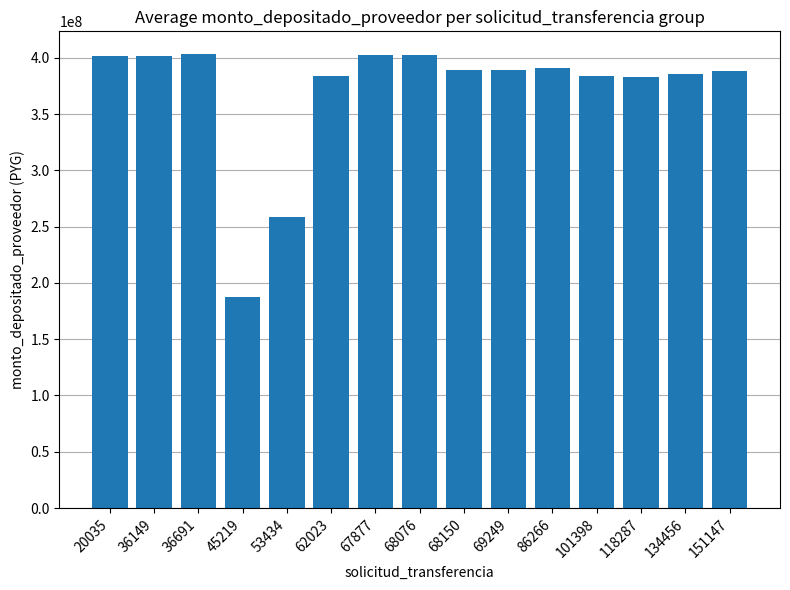

Which has a higher value, 101398 or 36691?

36691